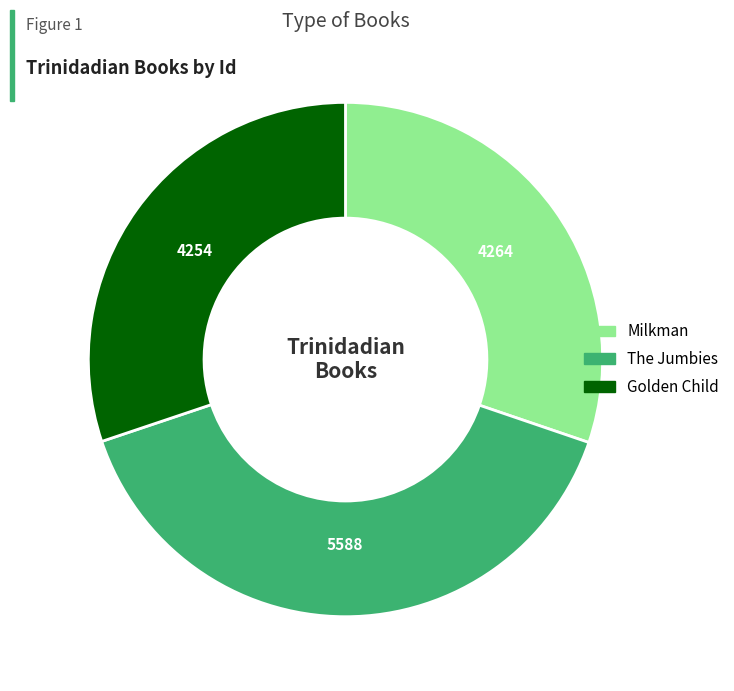

Does any single category account for the majority?

No